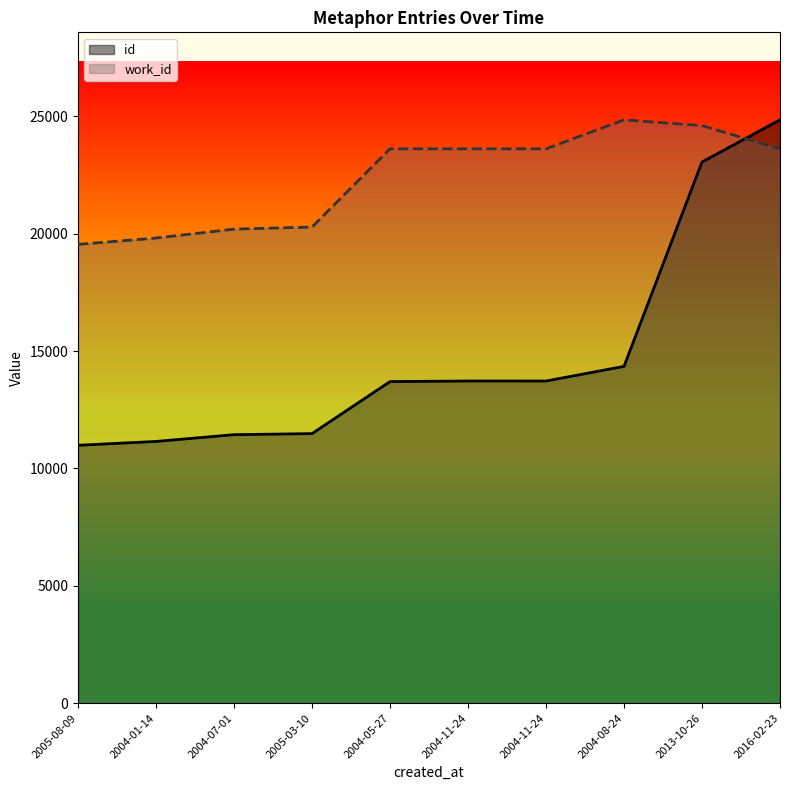

The work_id series shows 19543.3 at 2005-08-09. True or false?

True